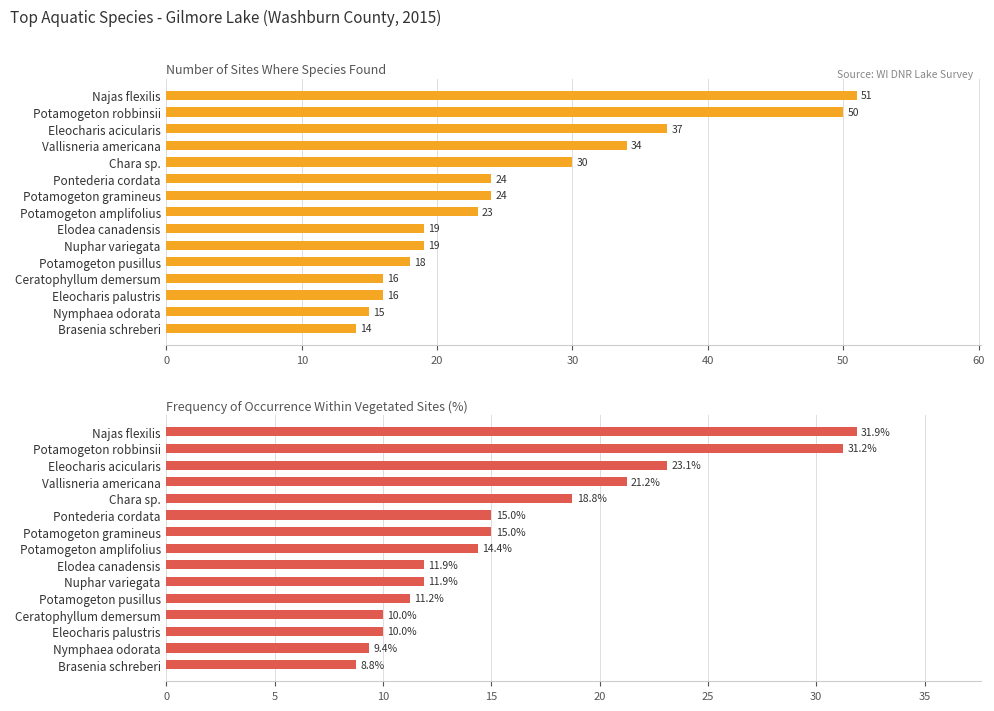

What is the difference between the maximum and second lowest values in the Frequency of occurrence within vegetated sites (%) series?

22.5